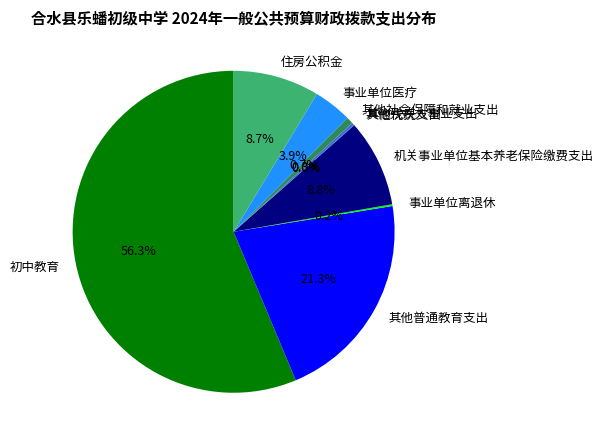

What is the largest slice in the pie chart?

初中教育